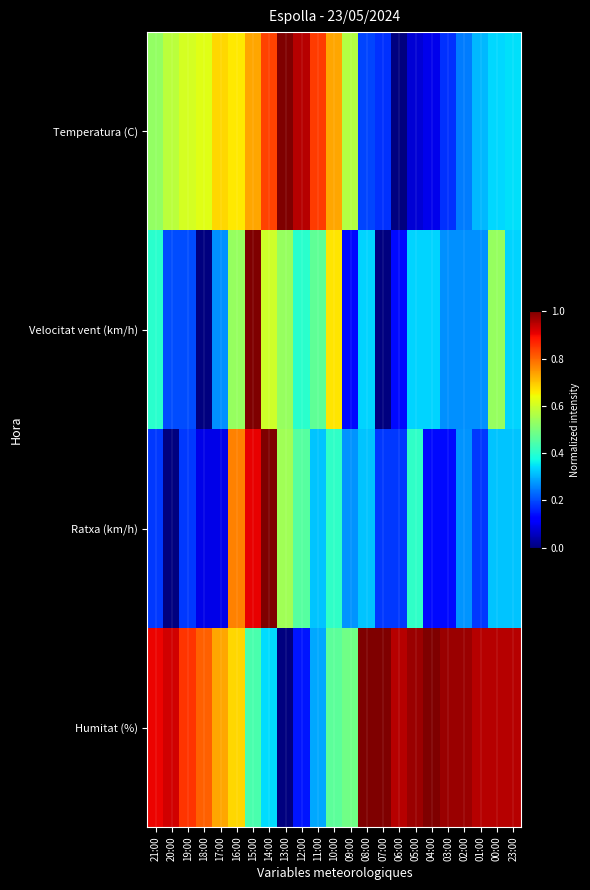

Count the number of categories in the chart.

23